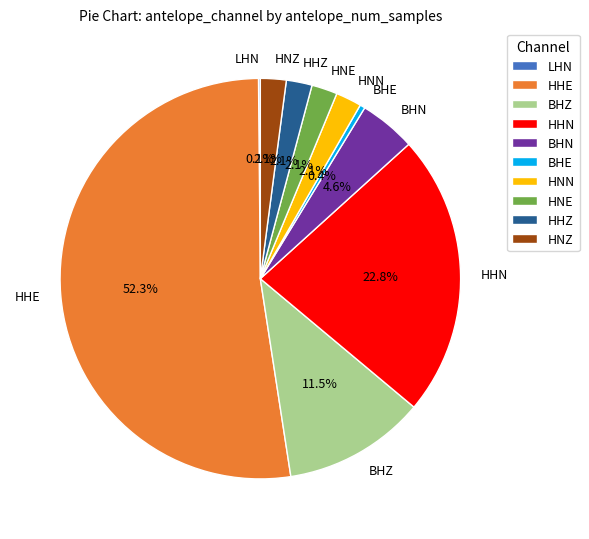

Which category has the biggest portion of the pie?

HHE